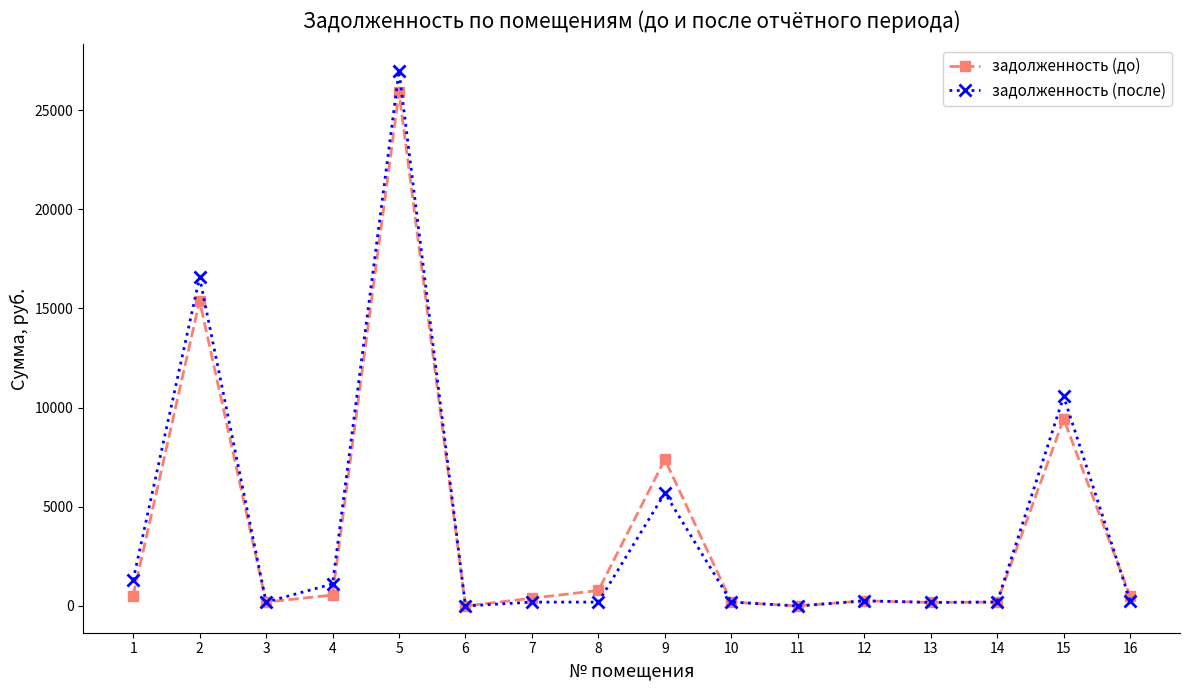

Where is задолженность (до) nearest to the value 12949?

2